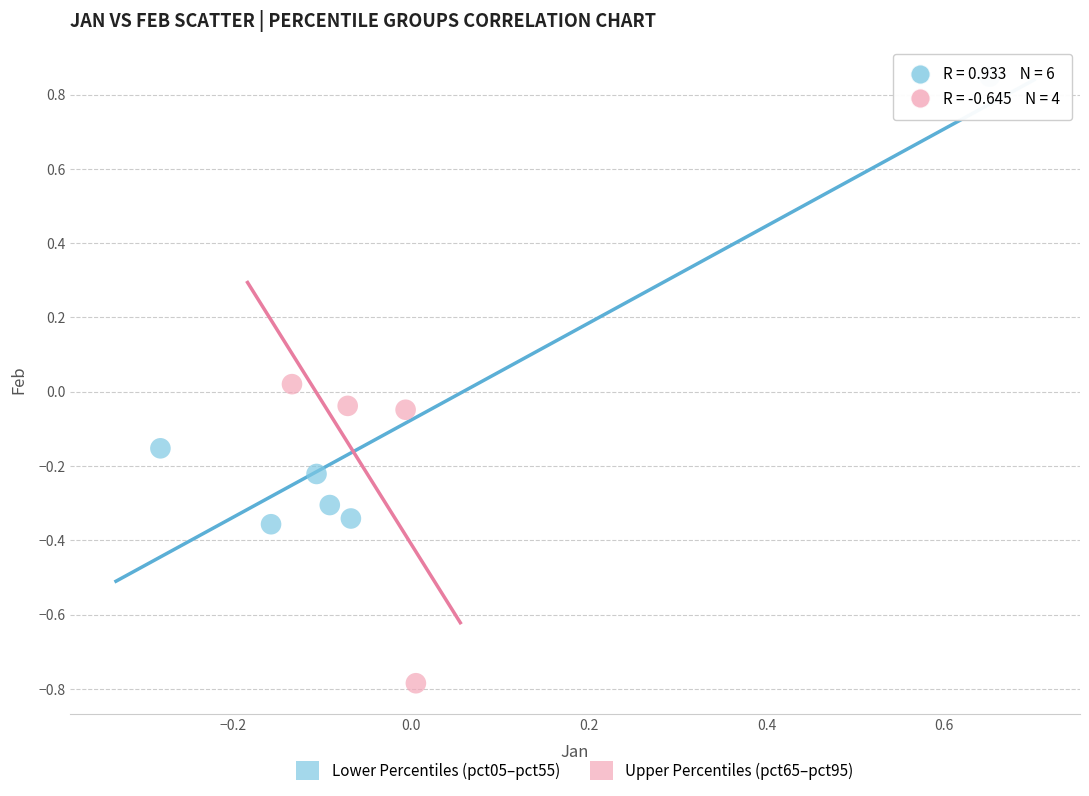

Which series contains the highest Y value?

Lower Percentiles (pct05–pct55)